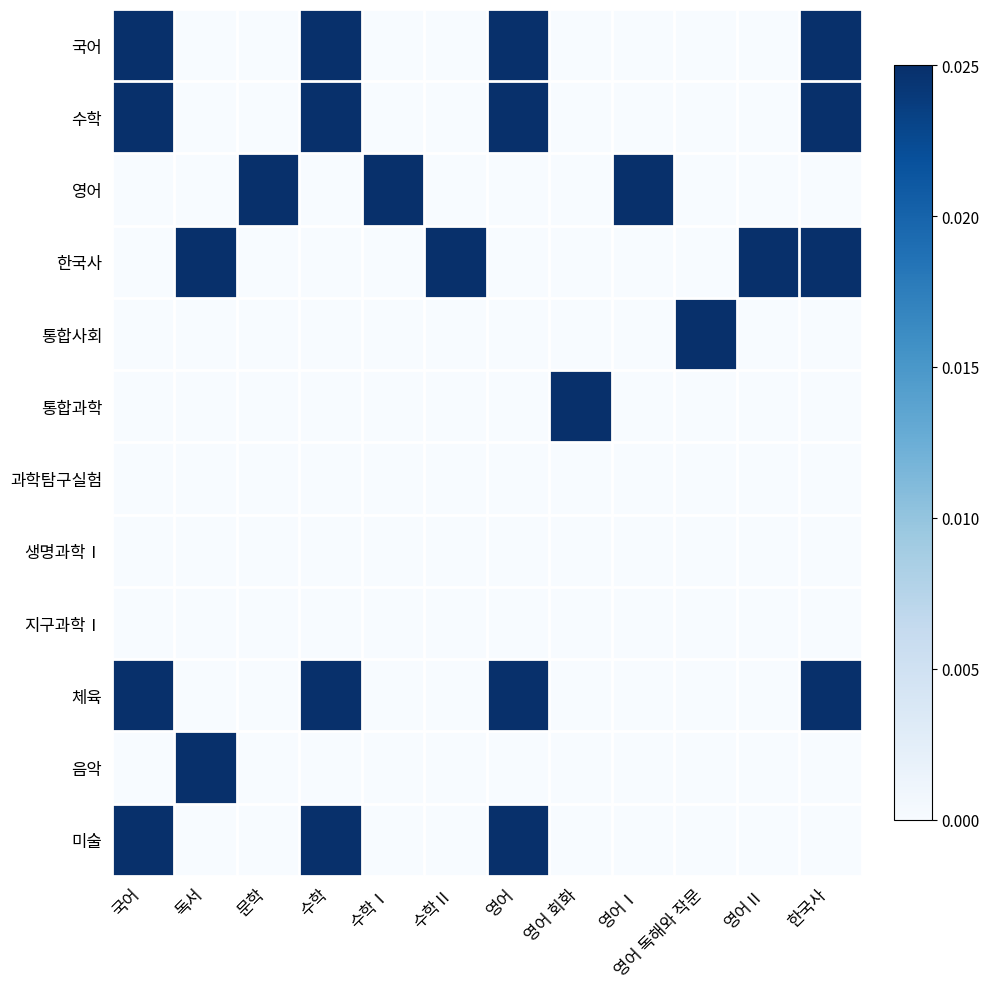

How many categories are shown in the chart?

12